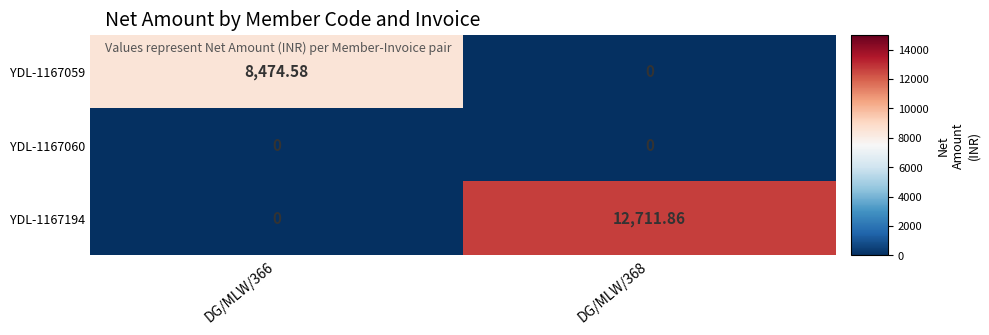

Which series changed the most between DG/MLW/366 and DG/MLW/368?

YDL-1167194